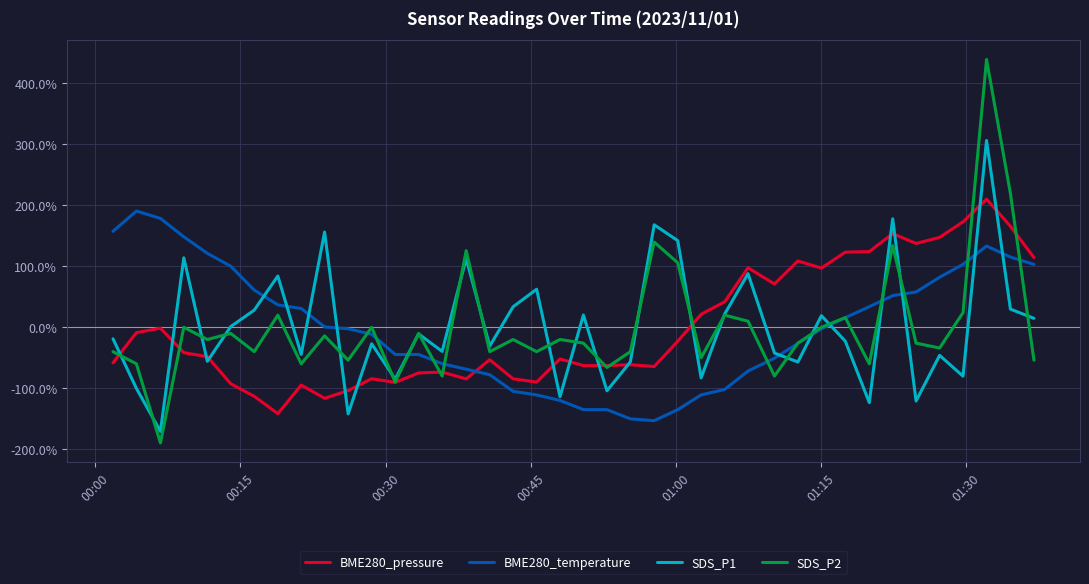

What is the maximum value shown in the chart?

438.9